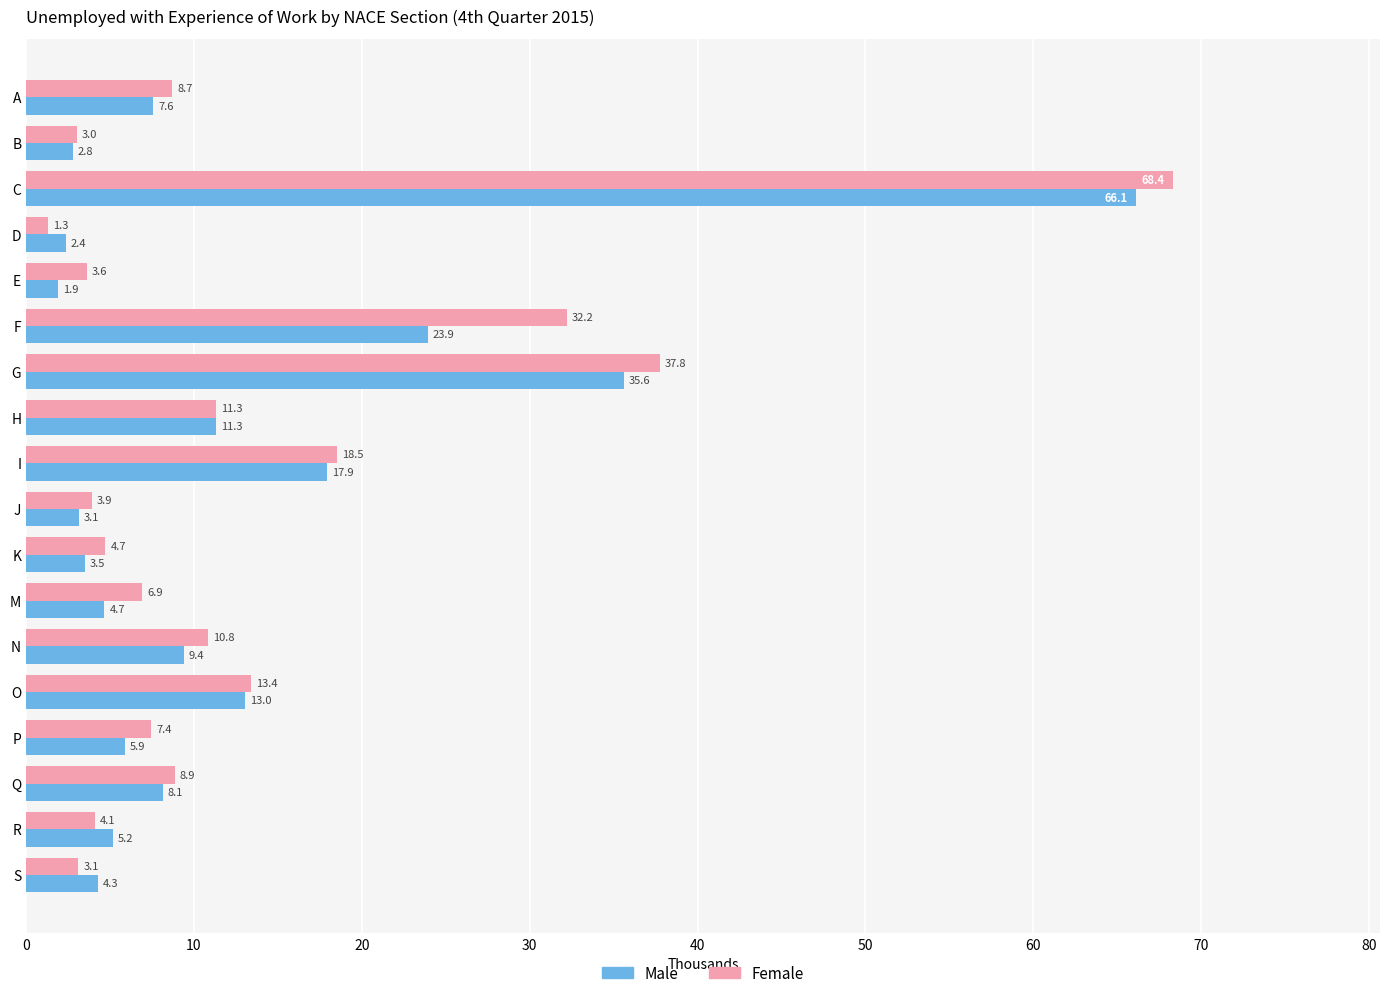

What is the greatest value displayed?

68.4